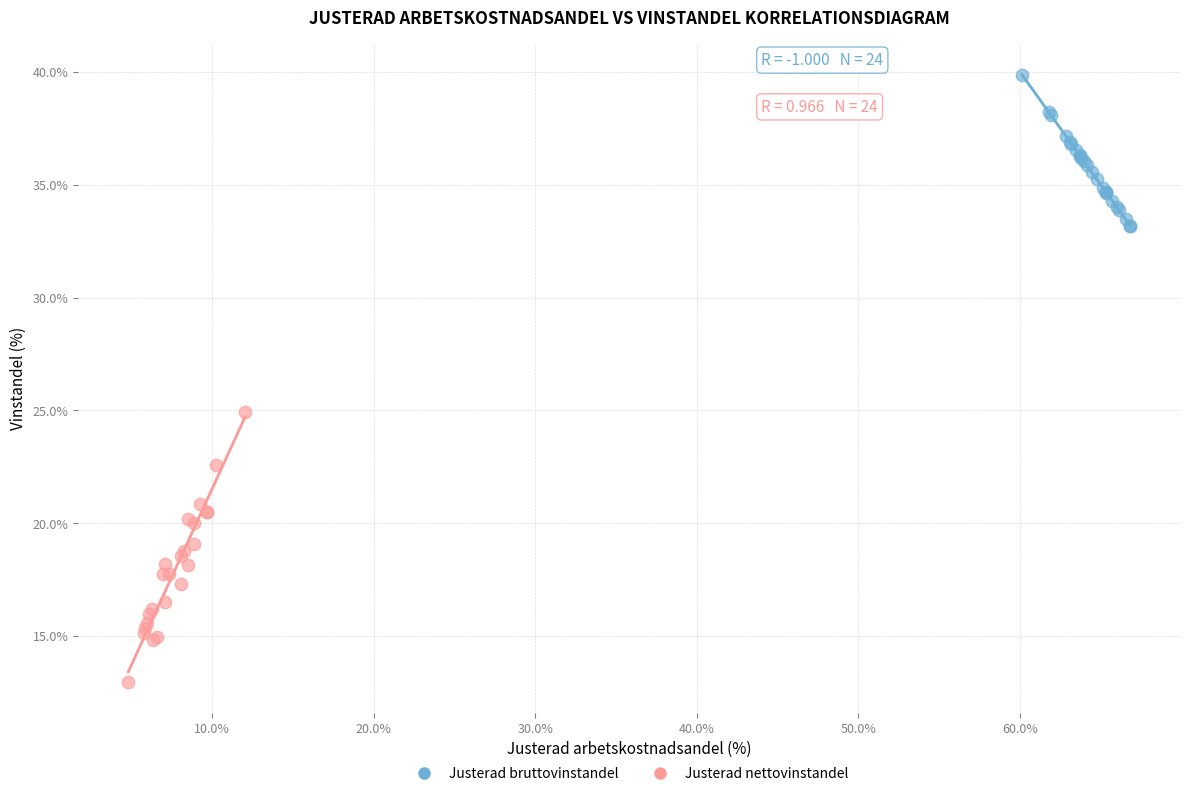

Which series reaches the minimum Y coordinate?

Justerad nettovinstandel